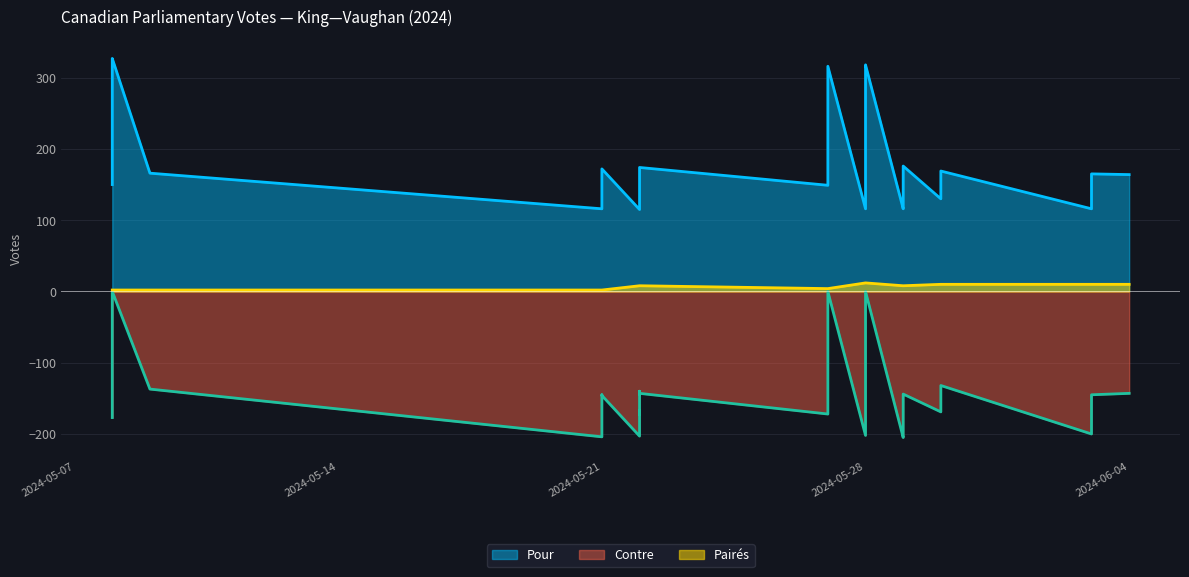

True or false: Pairés and Pour cross at least once.

False